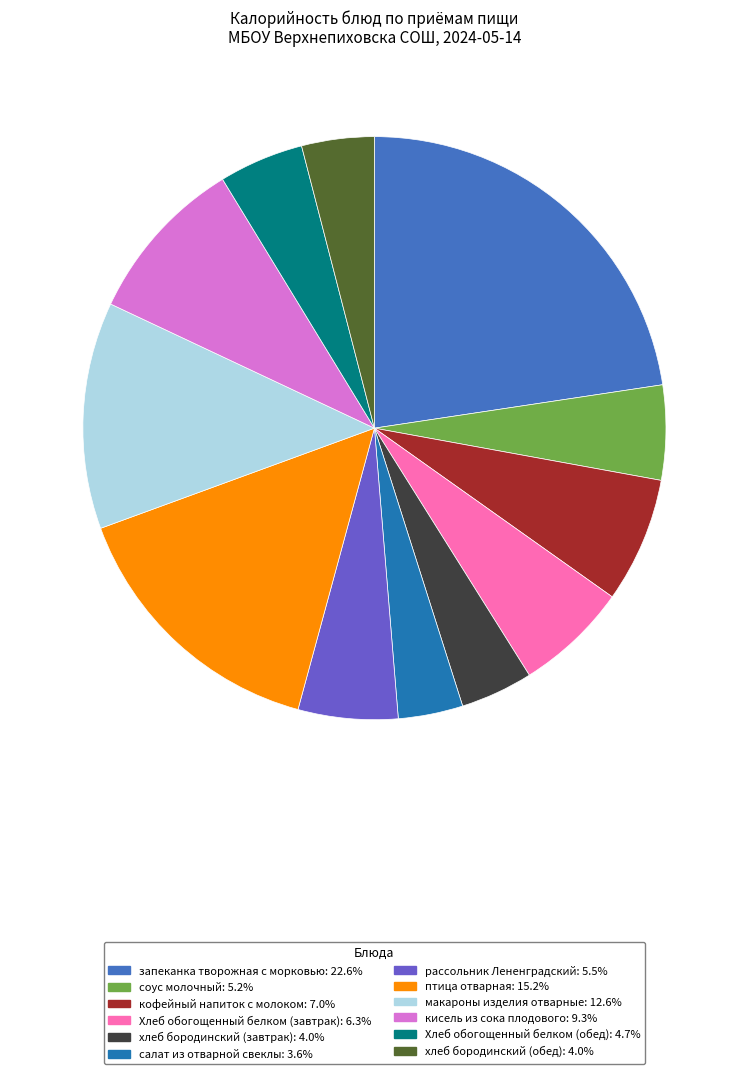

Which has a higher value, макароны изделия отварные or птица отварная?

птица отварная